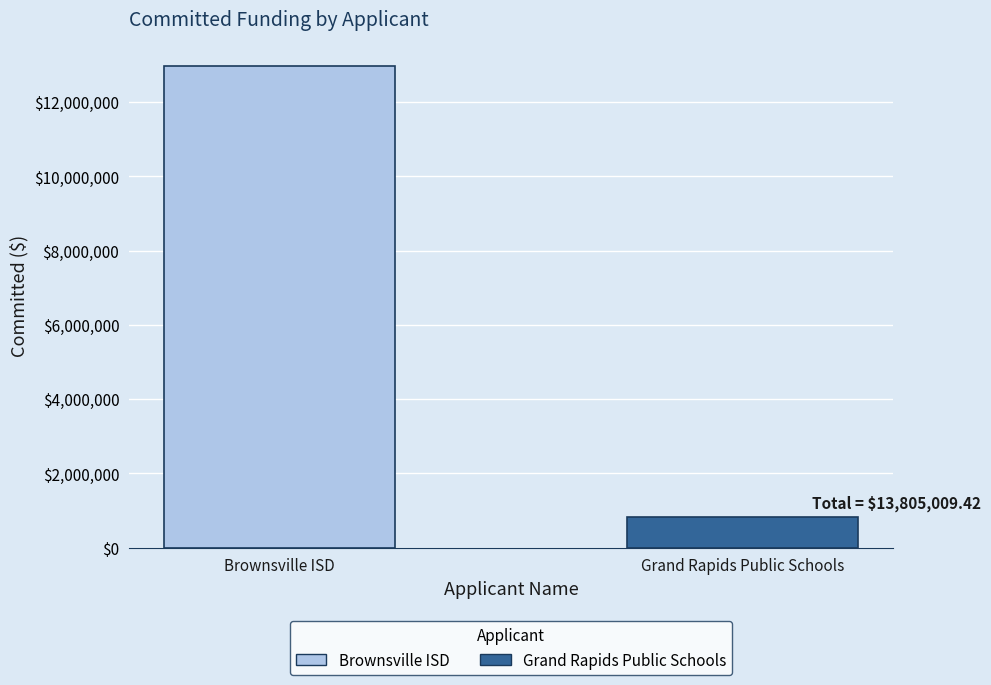

Which has a higher value, Brownsville ISD or Grand Rapids Public Schools?

Brownsville ISD